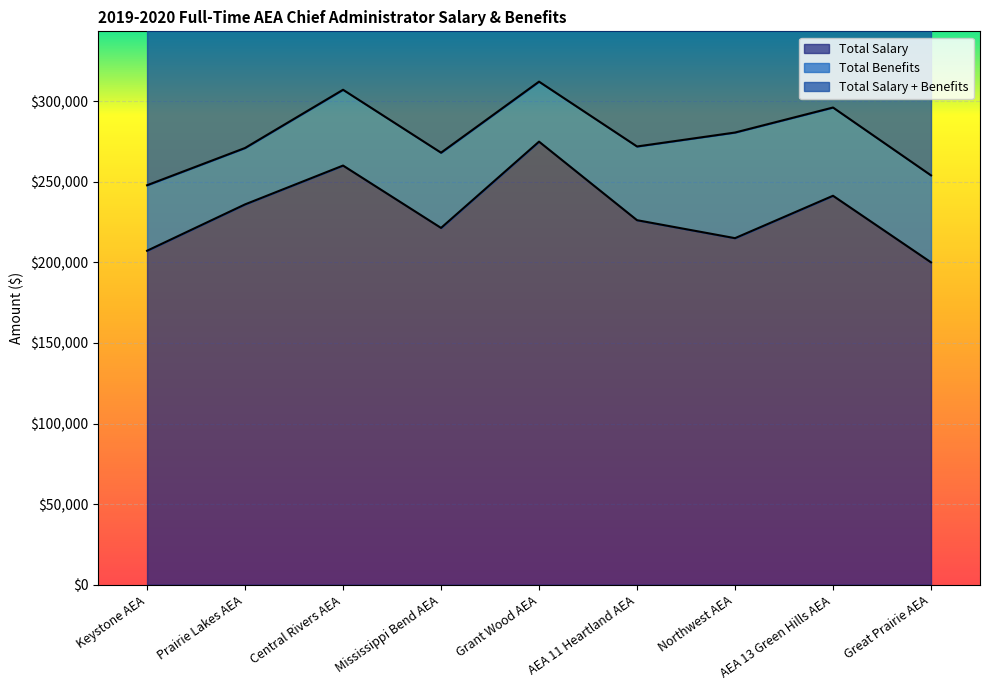

What is the sum of all Total Salary values?

2081896